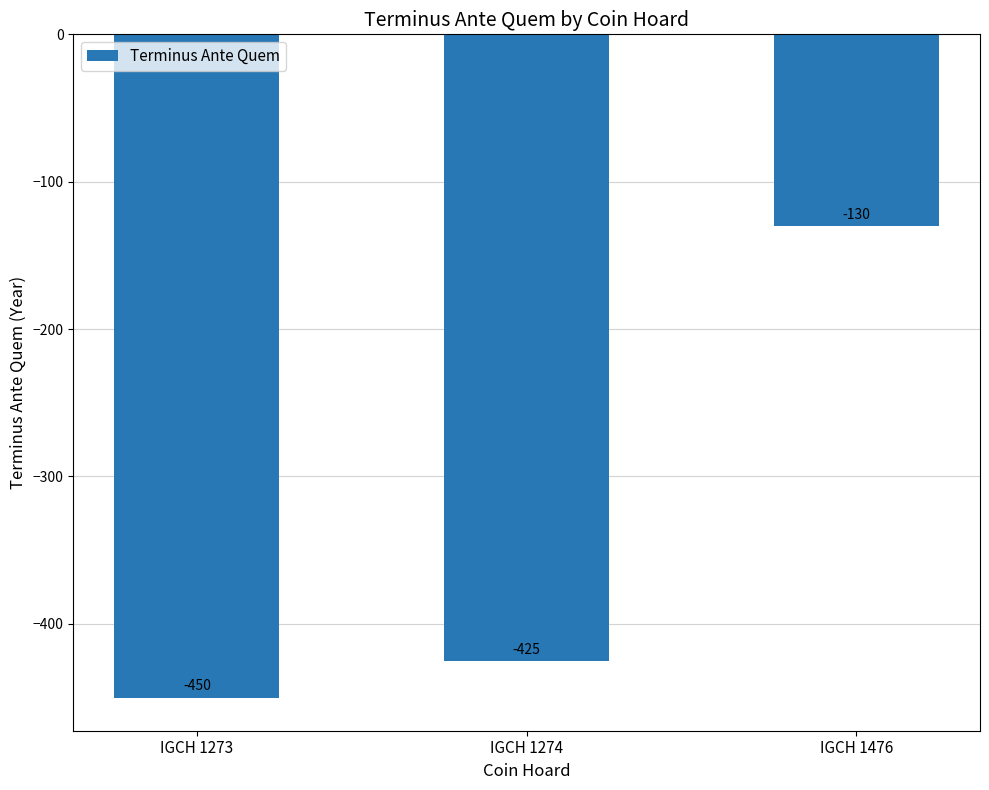

Reading left to right, extract all data points from this chart.

IGCH 1273=-450	IGCH 1274=-425	IGCH 1476=-130